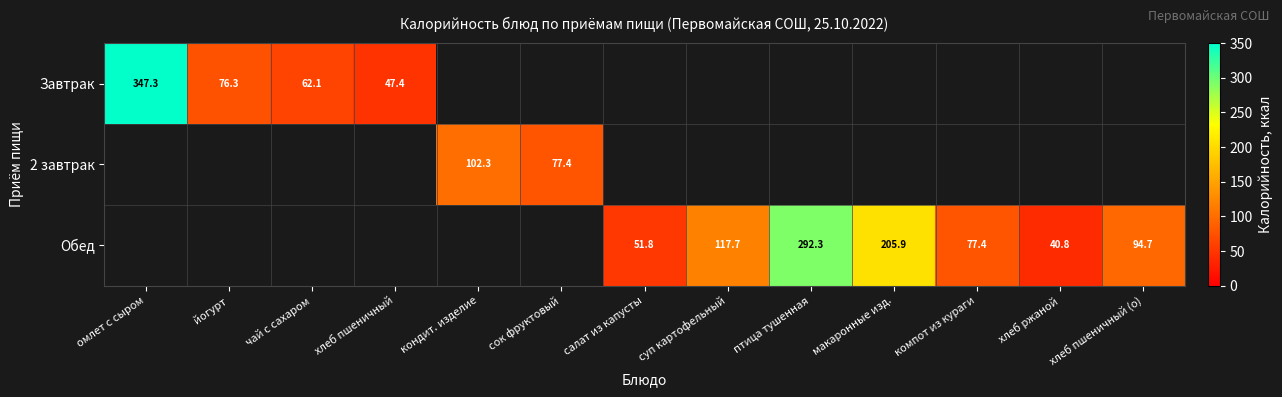

The Обед series shows 338.6 at макаронные изд.. True or false?

False